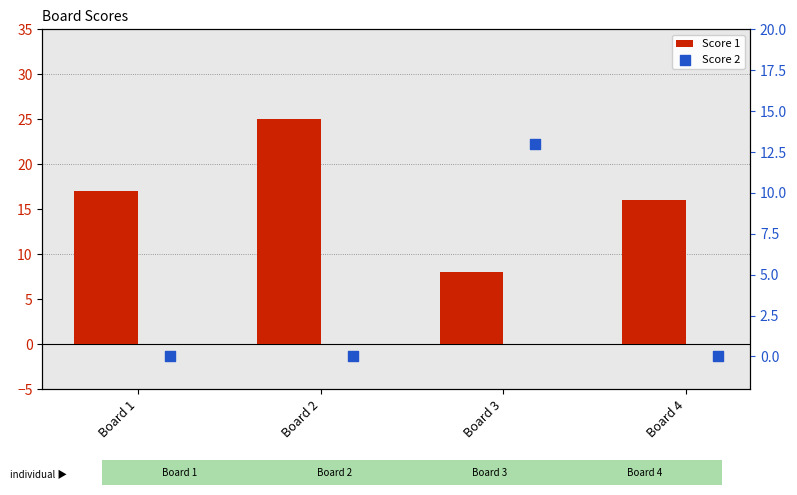

What are all the series names shown in the legend?

Score 1, Score 2